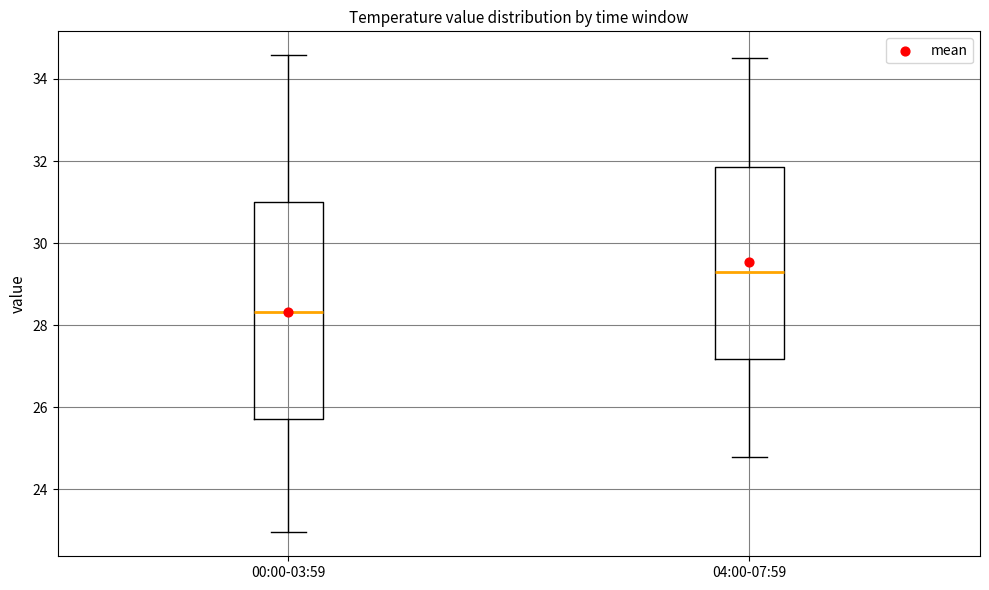

Which box is the tallest, from its lower edge to its upper edge?

00:00-03:59